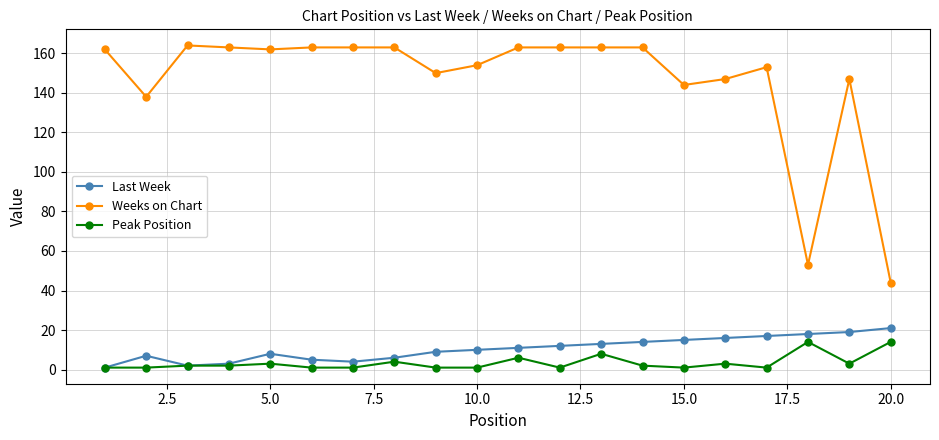

Which series has the largest total across all categories?

Weeks on Chart